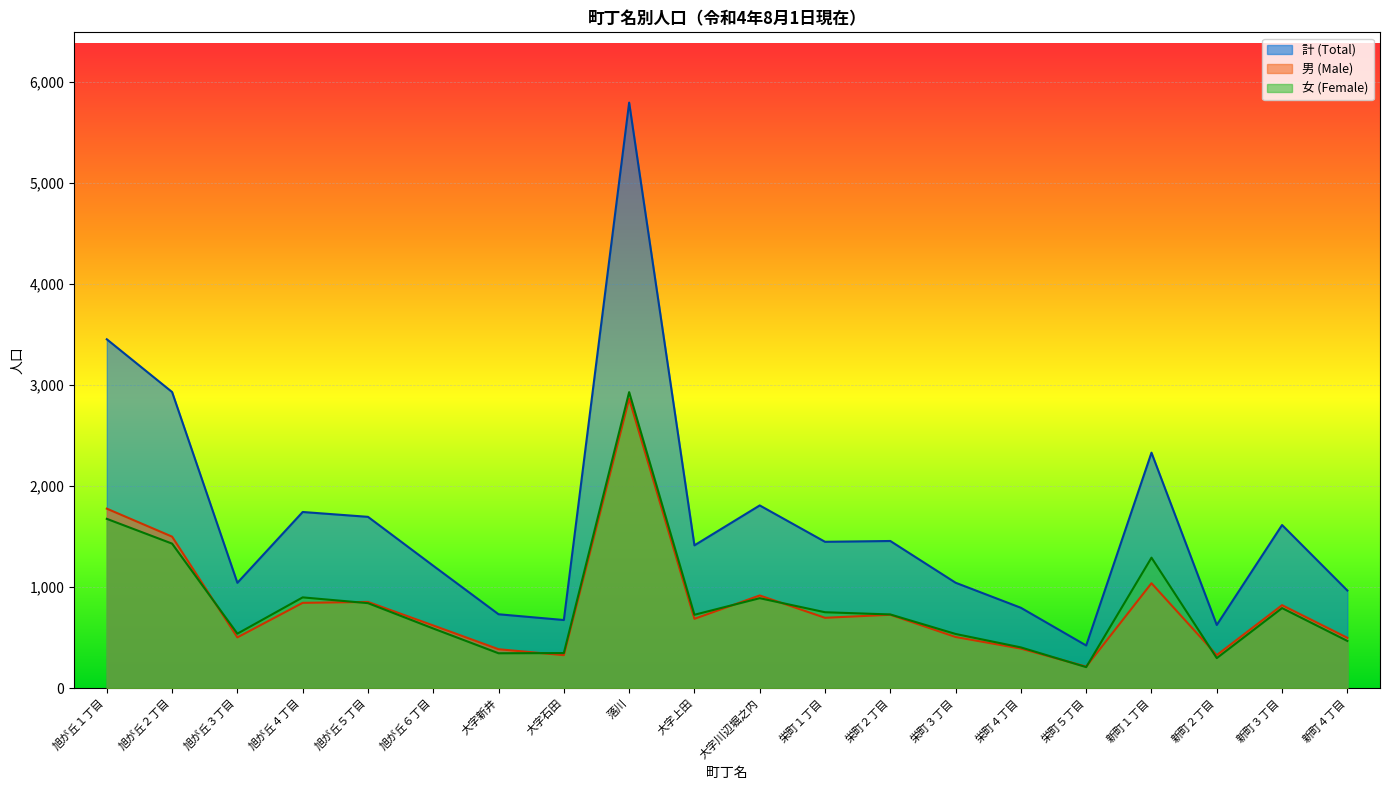

What is the minimum value shown in the chart?

209